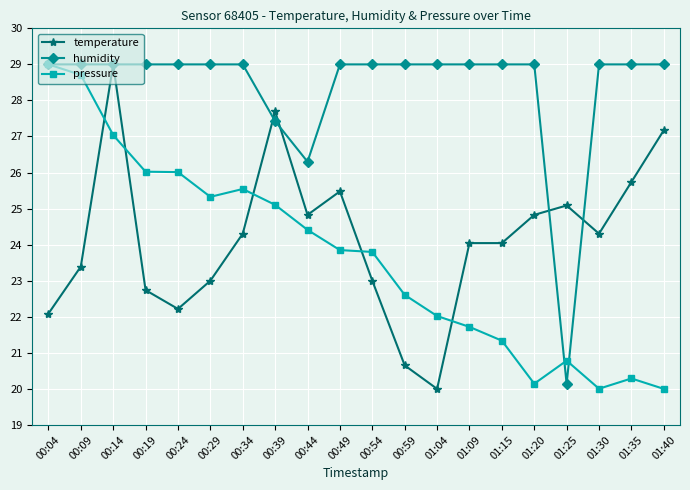

At how many categories does at least one series exceed 24?

20